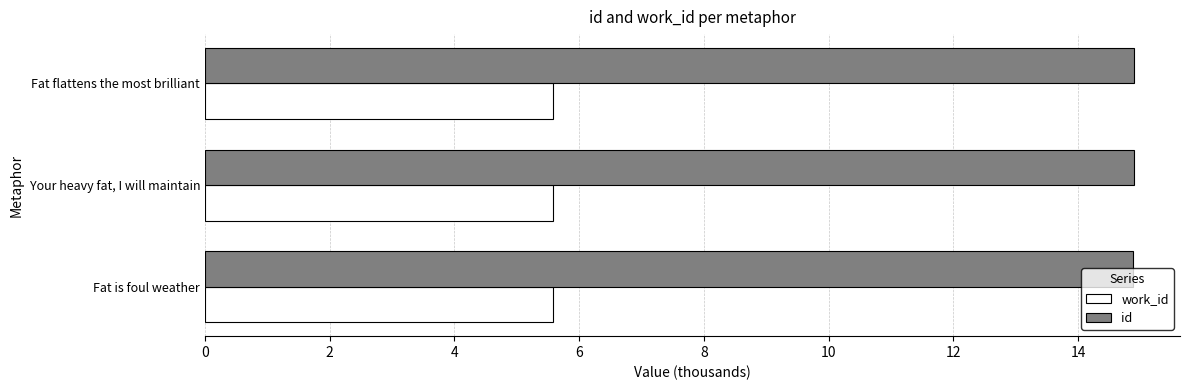

Rank the categories by id value from lowest to highest.

Fat is foul weather, Your heavy fat, I will maintain, Fat flattens the most brilliant